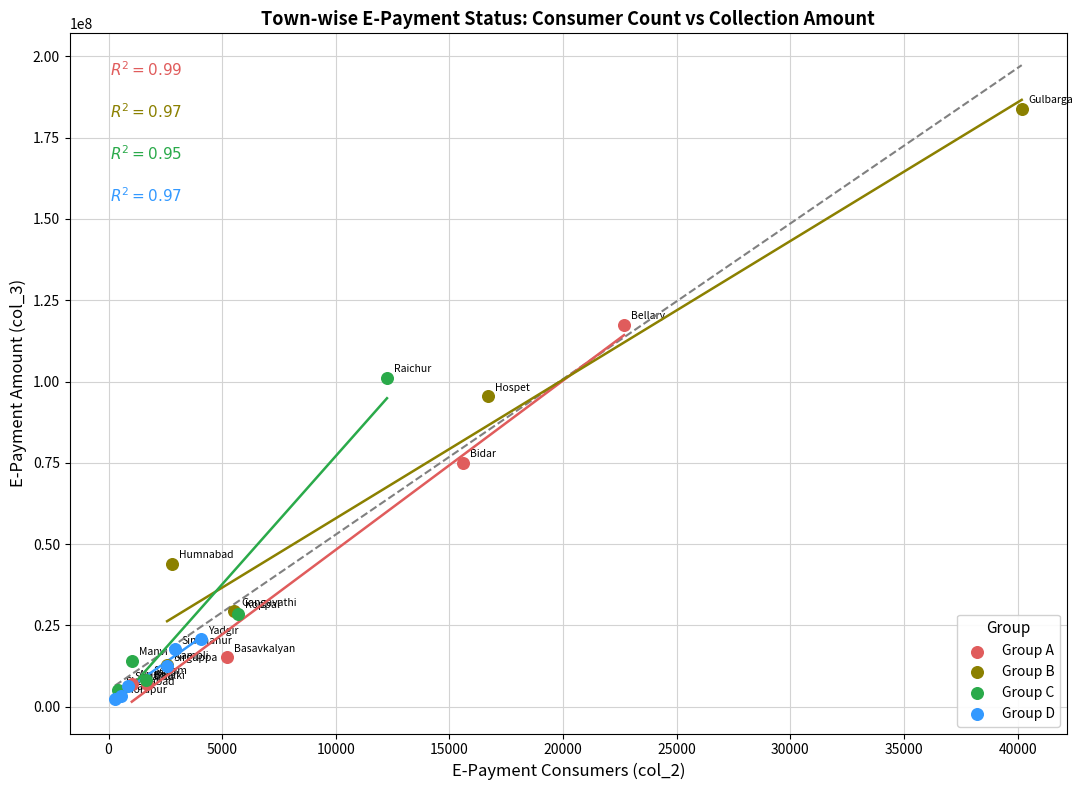

Which series reaches the maximum Y coordinate?

Group B